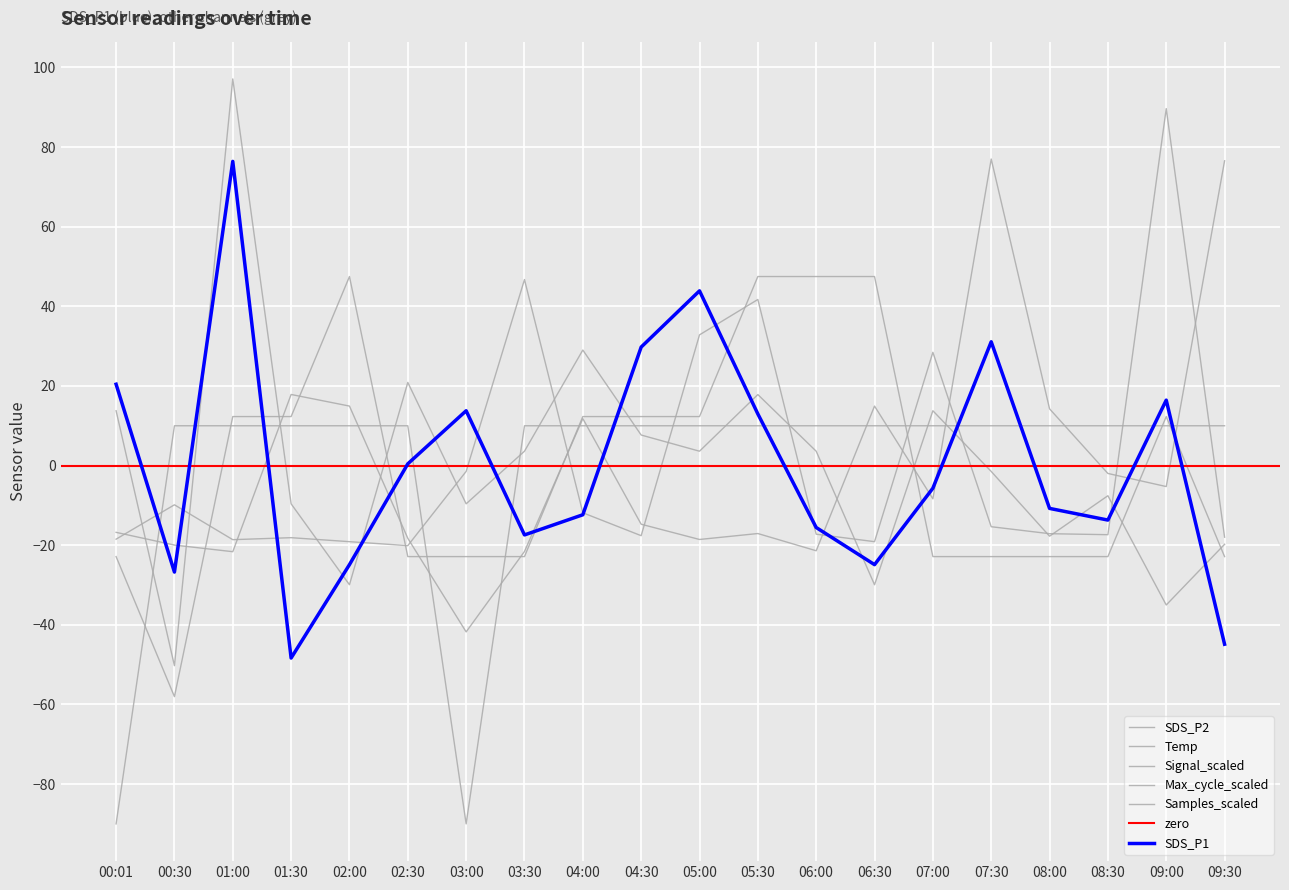

What is the label of the 7th point from the right?

06:30